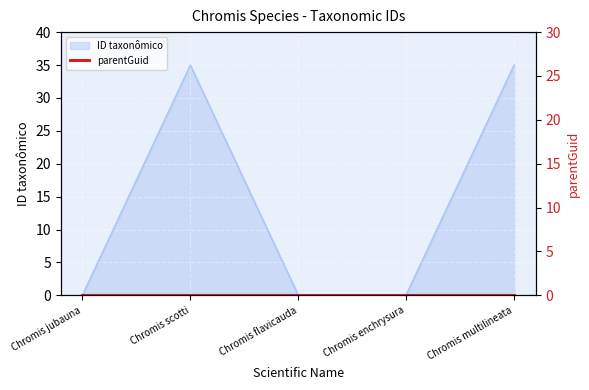

List the labels in order of value, smallest first.

Chromis jubauna, Chromis flavicauda, Chromis enchrysura, Chromis scotti, Chromis multilineata